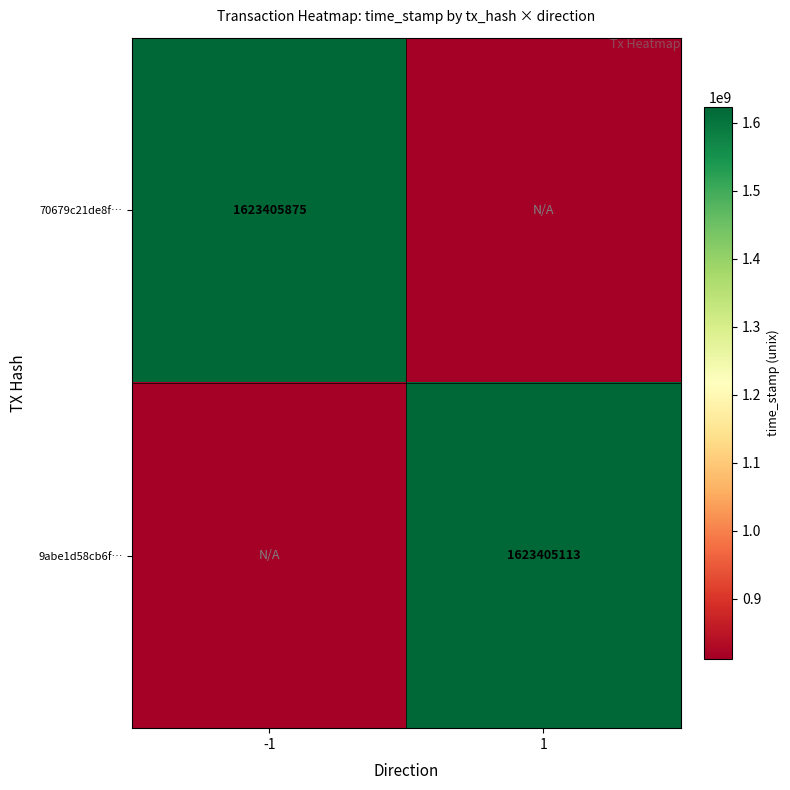

The 9abe1d58cb6f… series shows 1623405113.0 at 1. True or false?

True